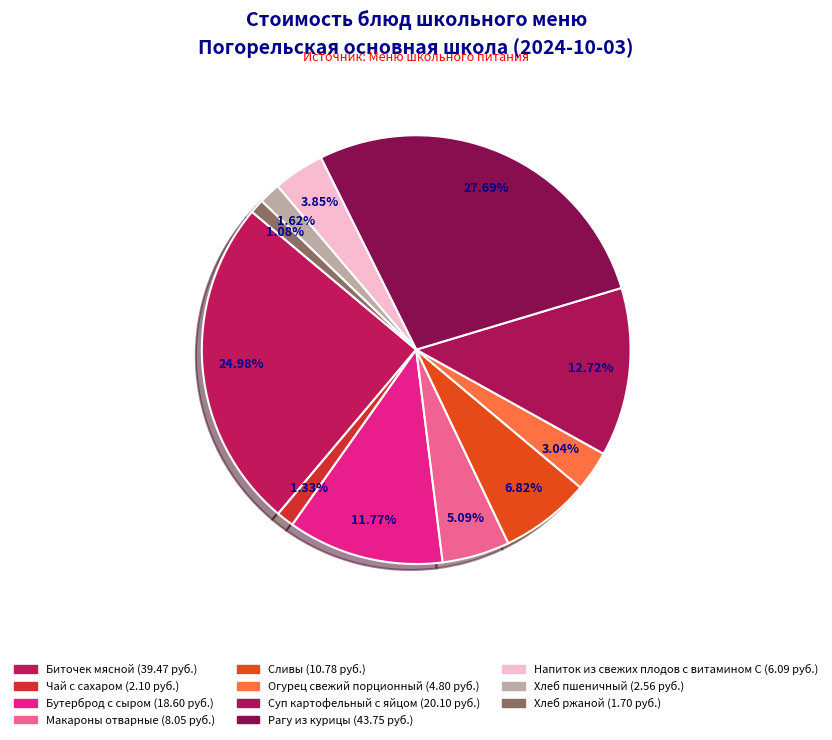

To the nearest percent, what percentage of the pie is Хлеб ржаной?

1%